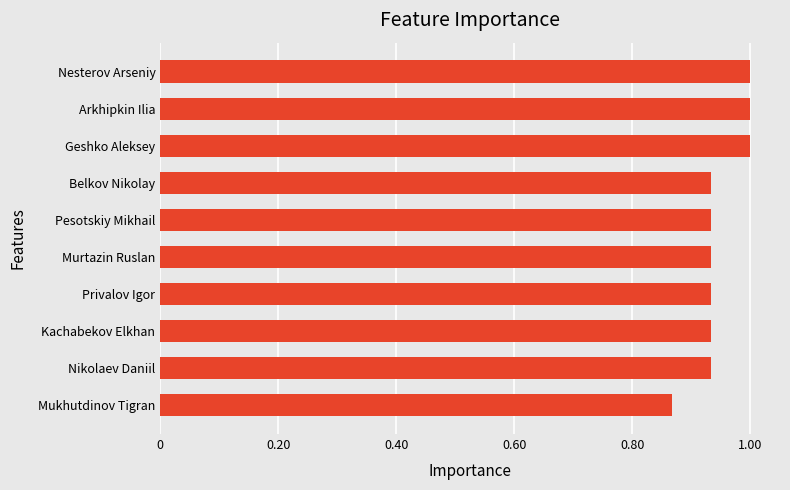

Where is the data nearest to the value 0?

Mukhutdinov Tigran